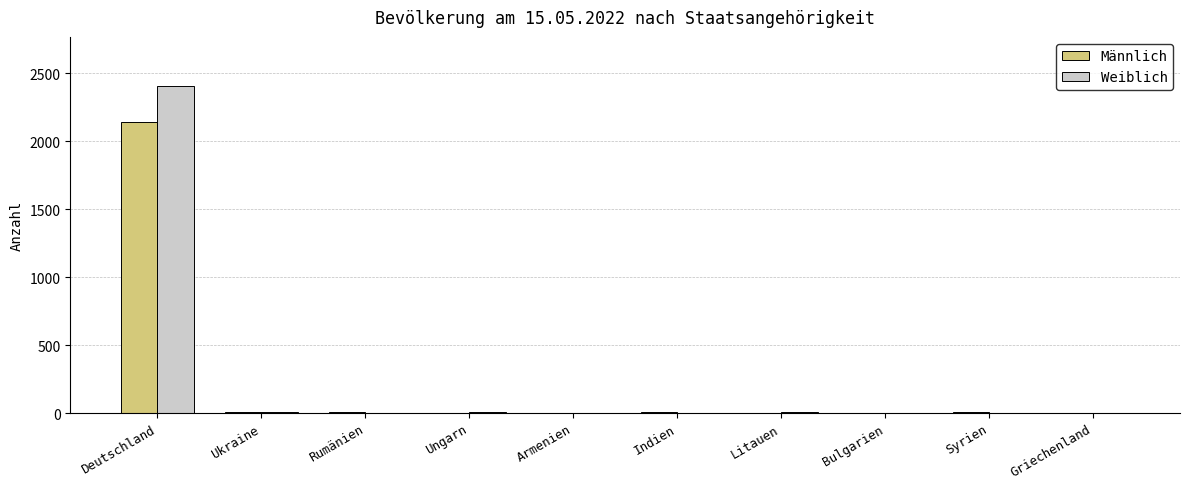

Which series has the largest total across all categories?

Weiblich